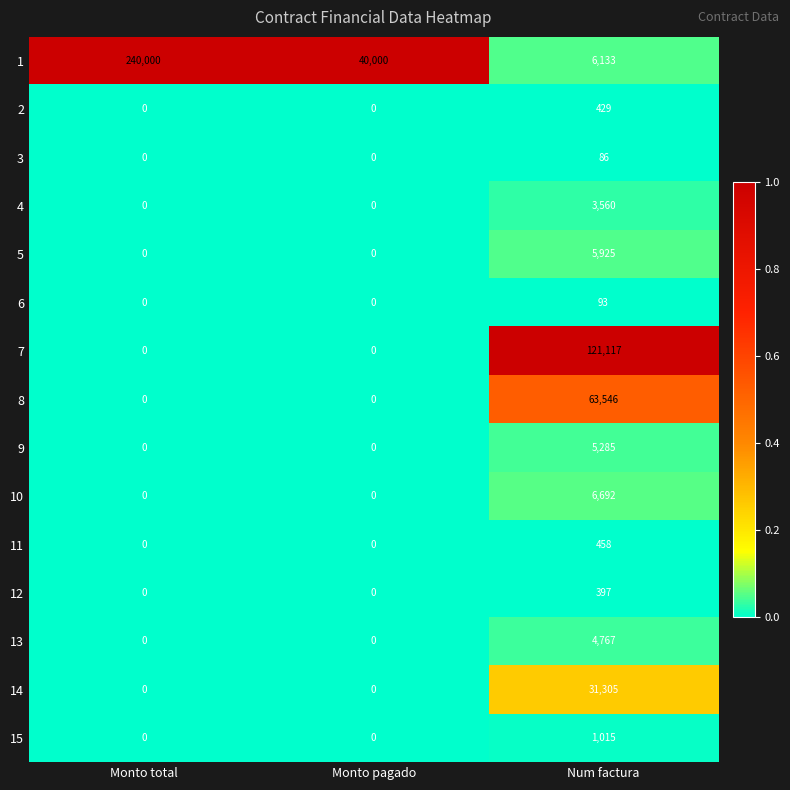

What is the spread (max minus min) of values at Monto total?

240000